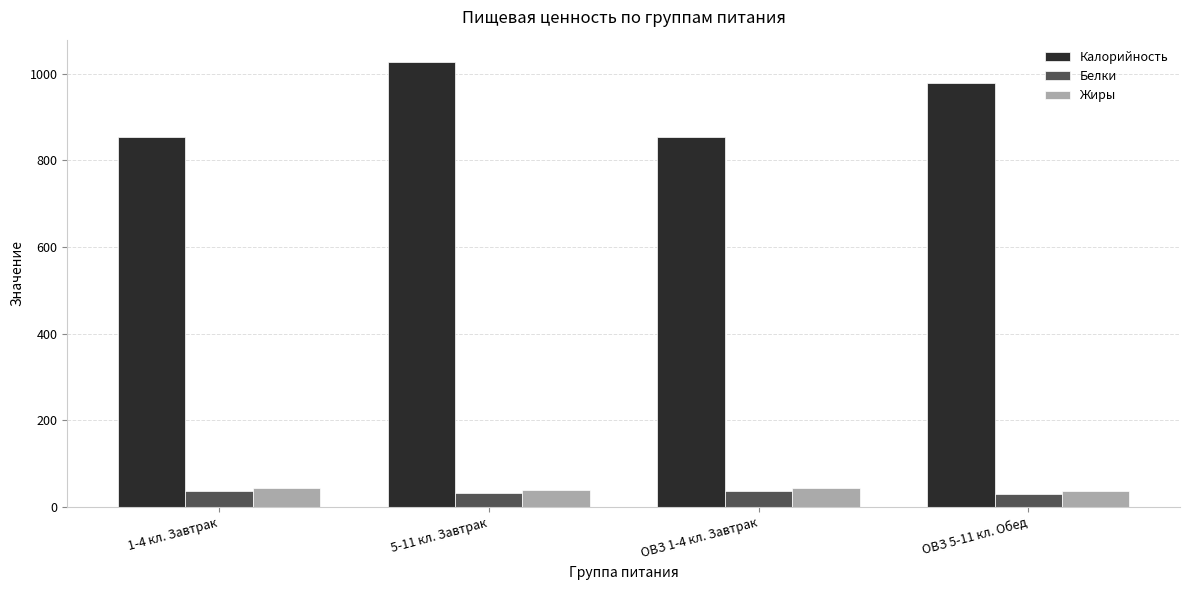

True or false: Белки has a value of 37.0 at ОВЗ 1-4 кл. Завтрак.

True